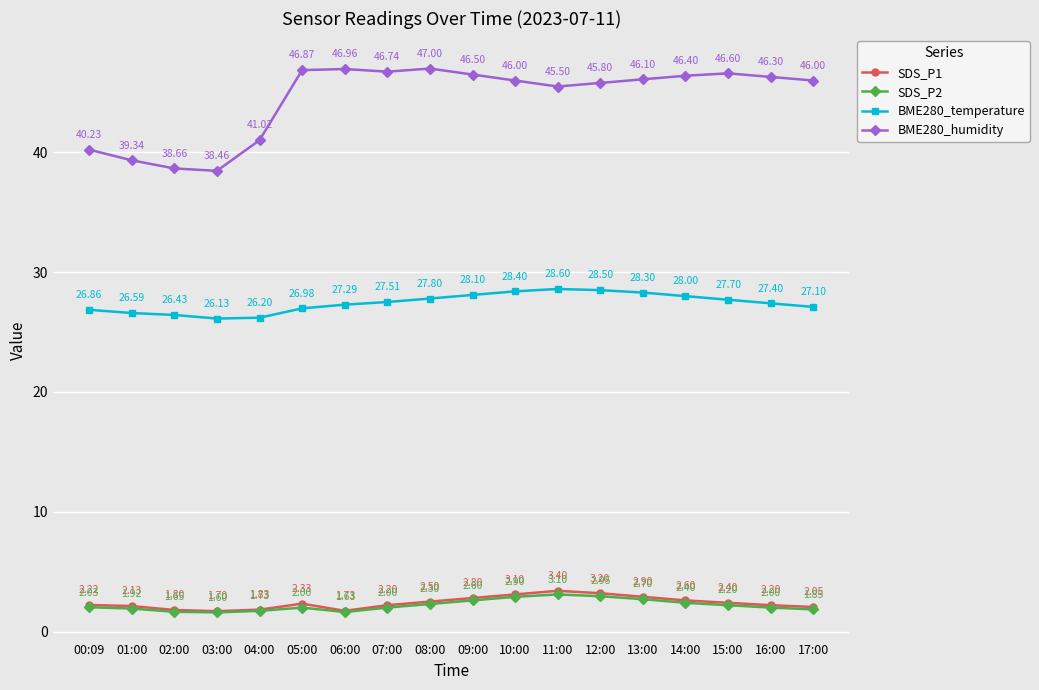

Where is SDS_P1 nearest to the value 2?

17:00